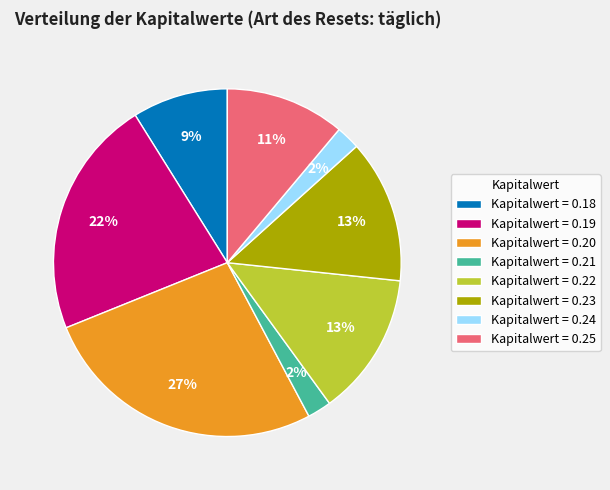

To the nearest percent, what is the difference between the Kapitalwert = 0.22 and Kapitalwert = 0.19 slice percentages?

9%